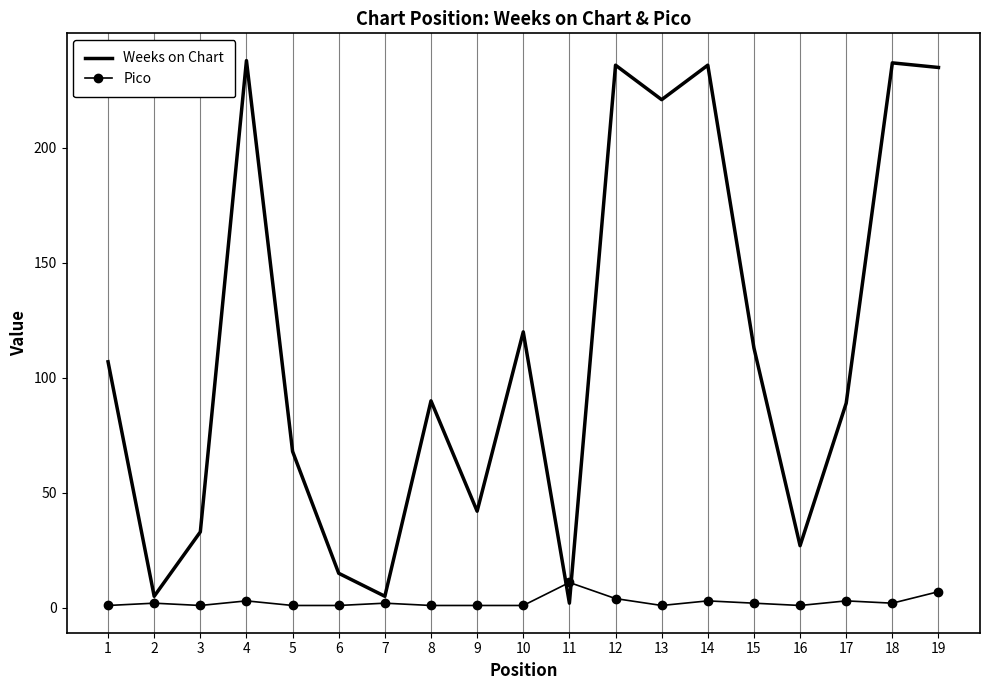

Is the value of Pico at 11 greater than the value of Weeks on Chart at 17?

No